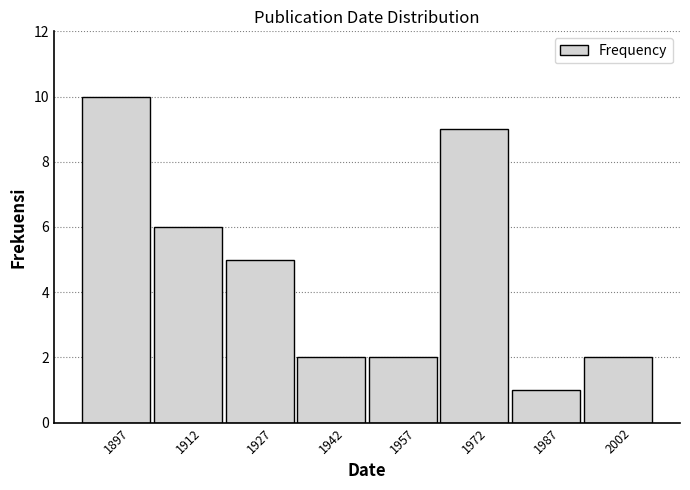

Reading left to right, transcribe this chart: for each bar, give the range it covers on the x-axis and its height. Neither the bar edges nor the heights are printed on the chart, so give them approximately, as read against the axes.

1890 to 1905: 10
1905 to 1920: 6
1920 to 1935: 5
1935 to 1950: 2
1950 to 1965: 2
1965 to 1980: 9
1980 to 1995: 1
1995 to 2010: 2